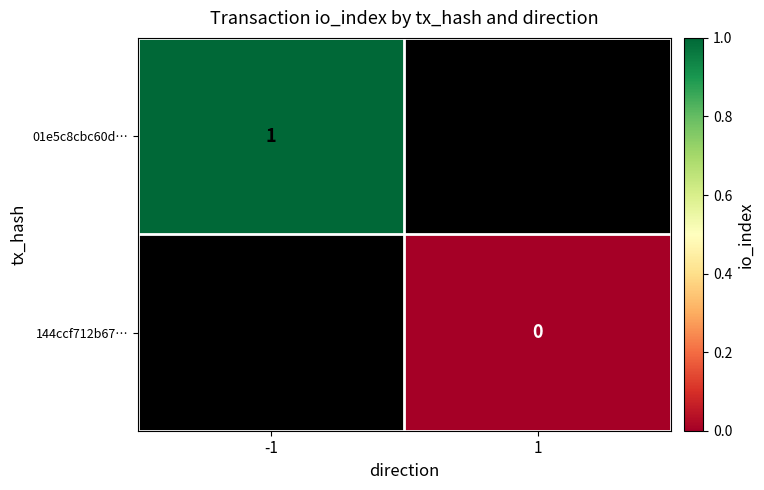

Count the number of categories in the chart.

2